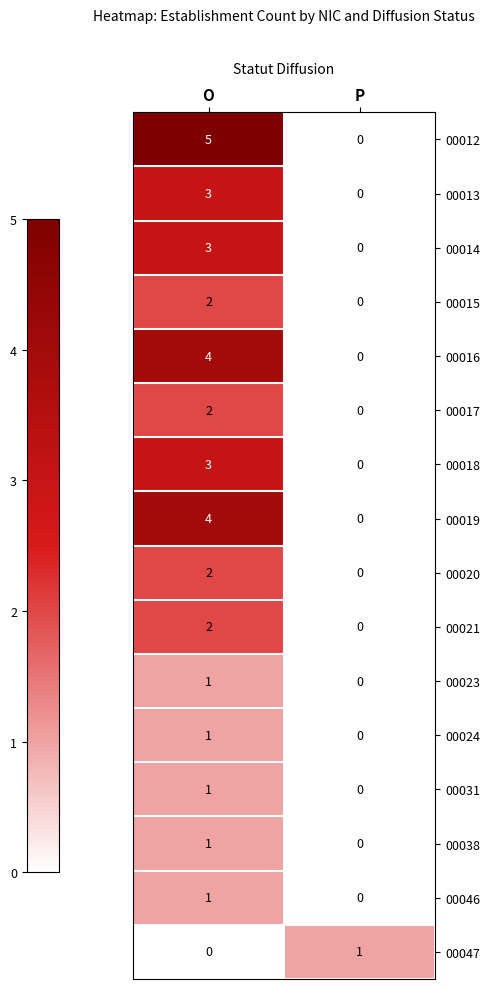

True or false: 00023 has a value of -1 at P.

False